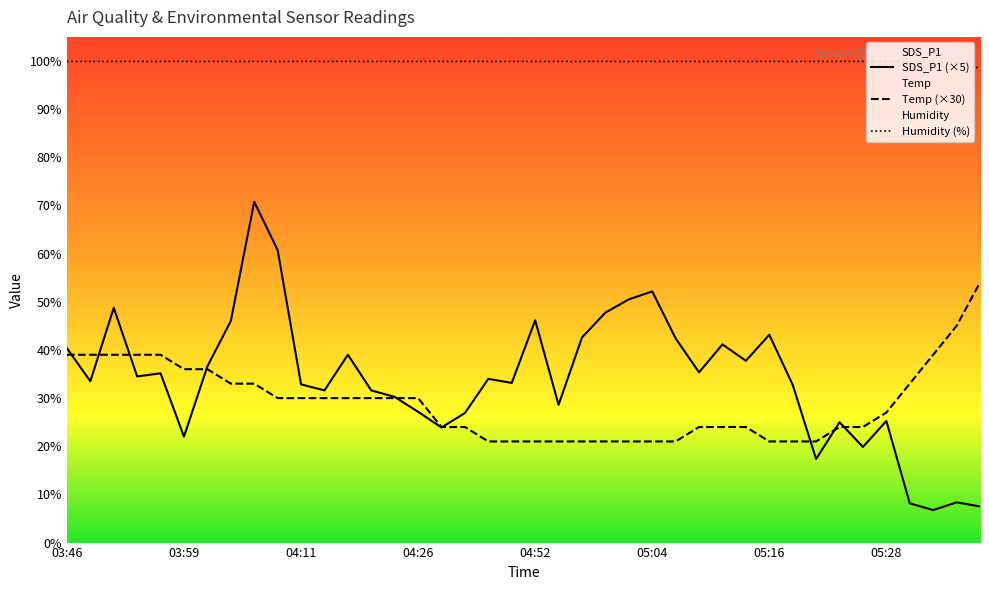

Where do SDS_P1 and Temp first cross each other?

03:46 and 03:49